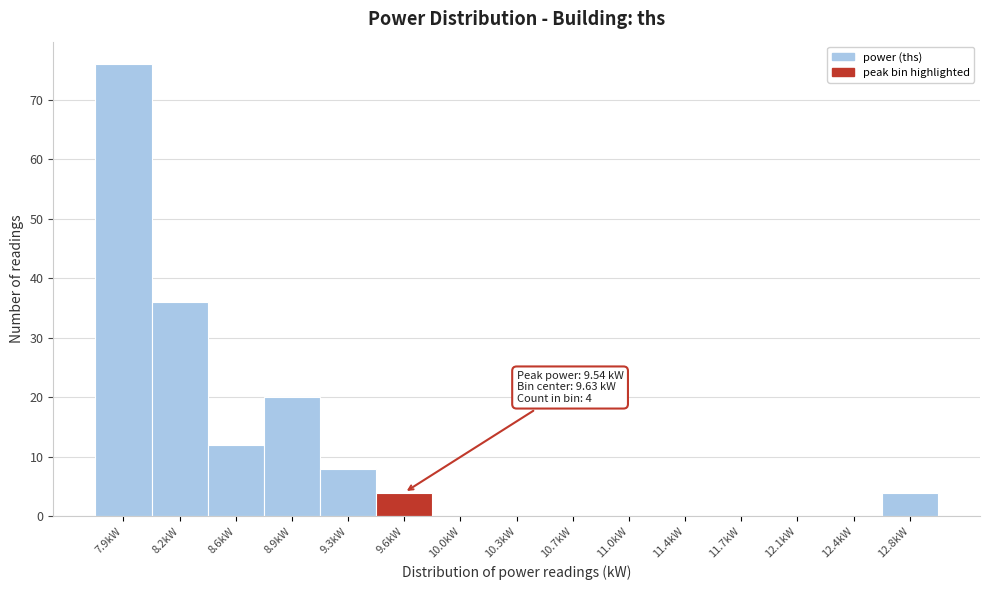

Over which range of the x-axis is the bar tallest?

7.70 to 8.05